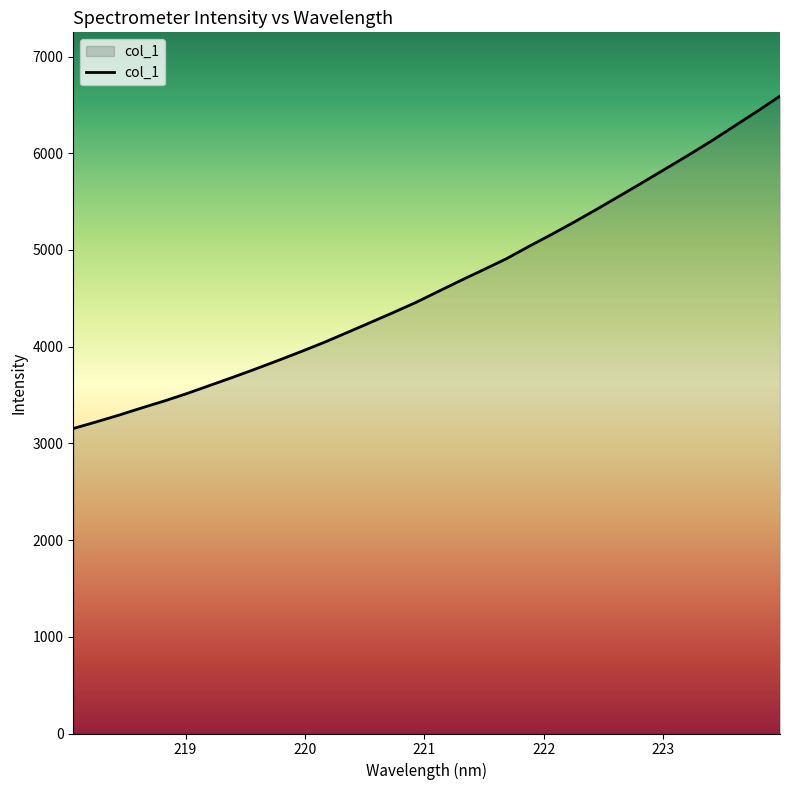

What is the minimum value shown in the chart?

3153.8